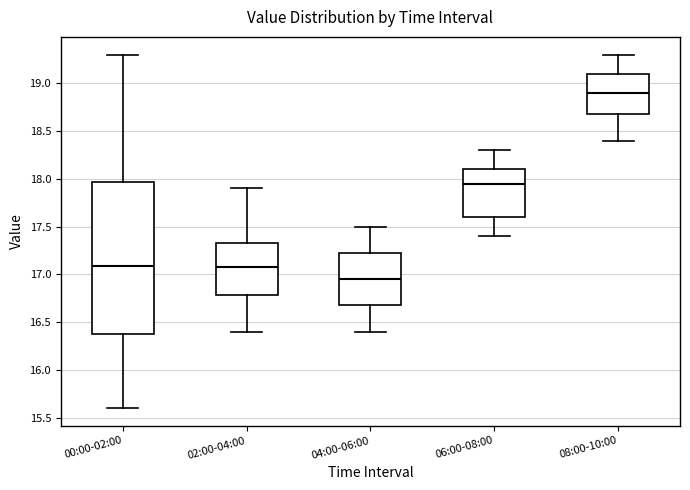

Which box's median line is the lowest?

04:00-06:00